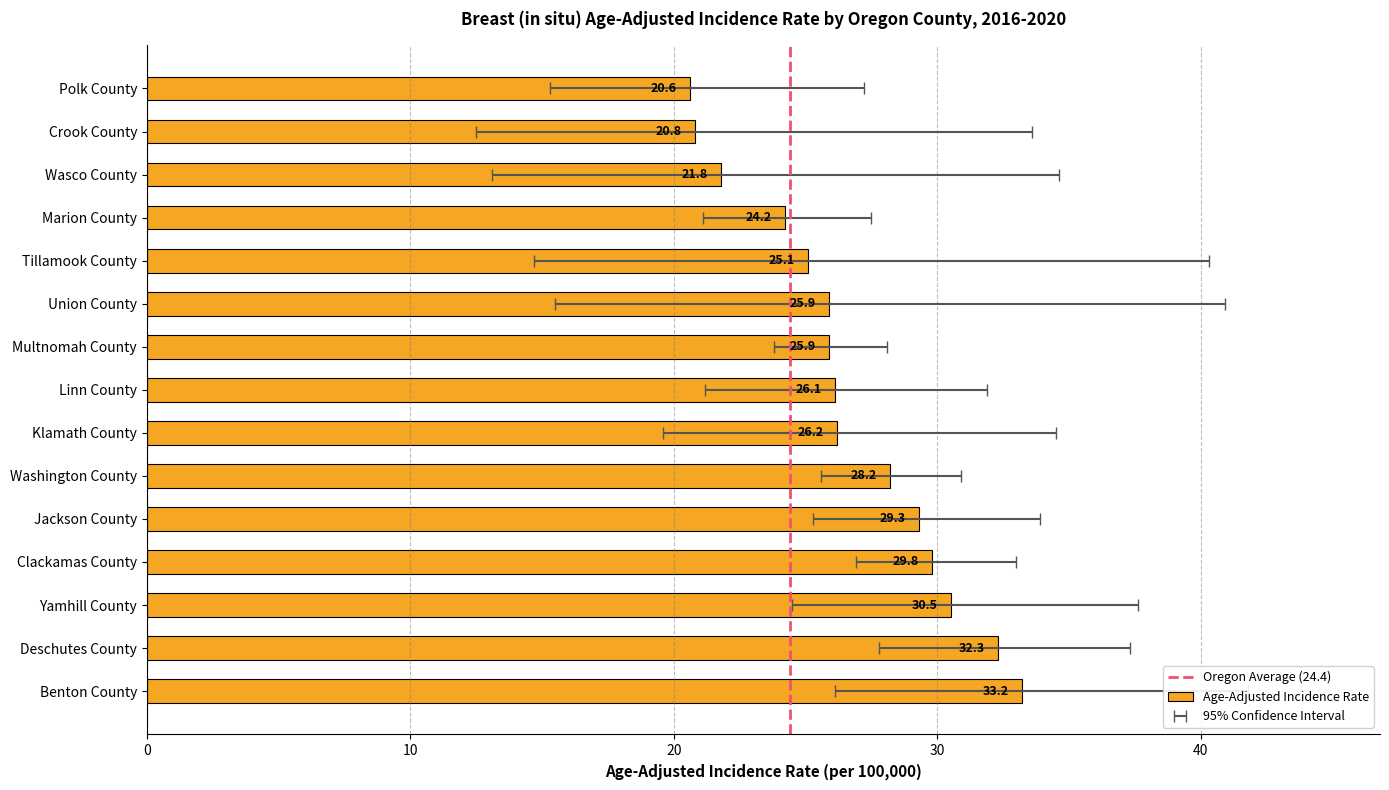

What is the smallest value displayed?

20.6